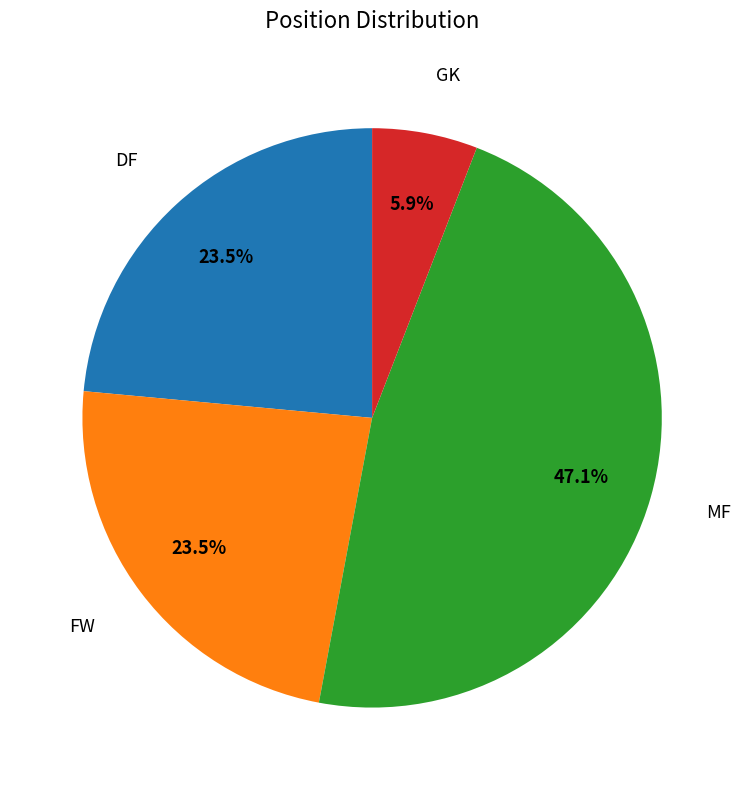

Which category has the biggest portion of the pie?

MF